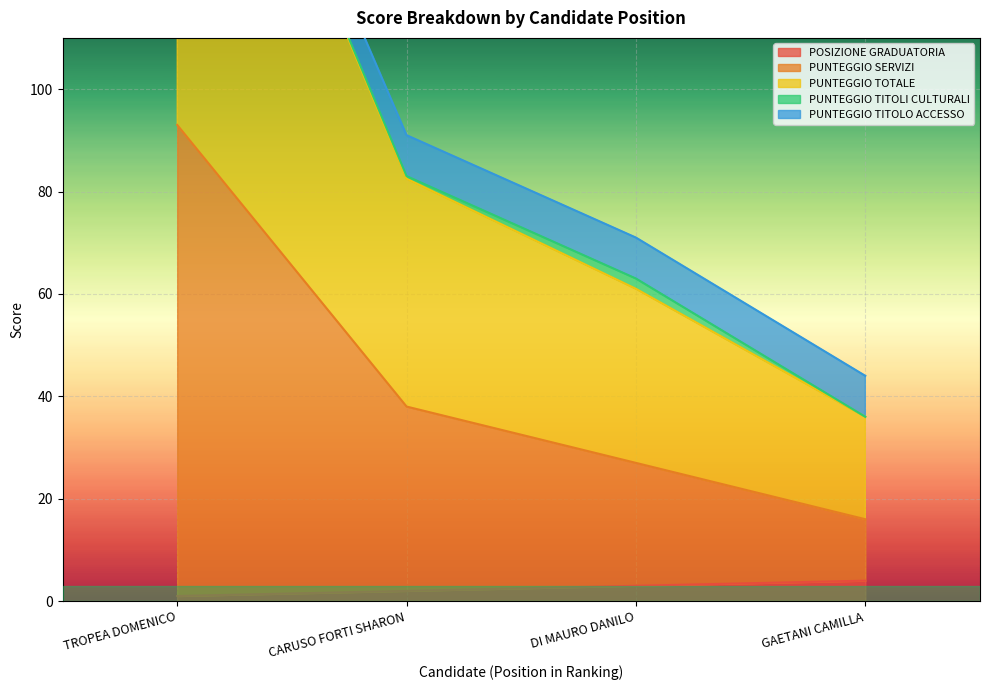

True or false: PUNTEGGIO TOTALE and POSIZIONE GRADUATORIA cross at least once.

False